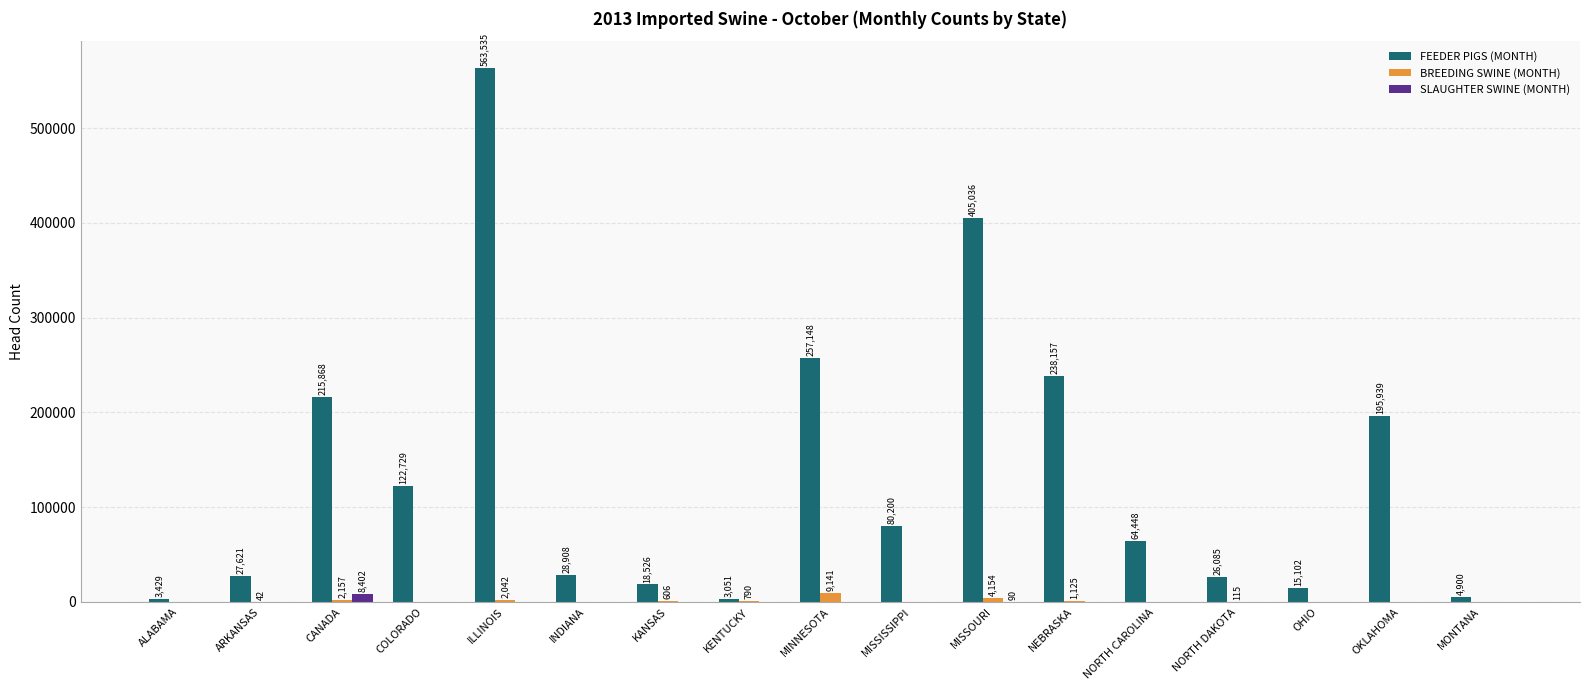

Which category has the highest value across all series?

ILLINOIS